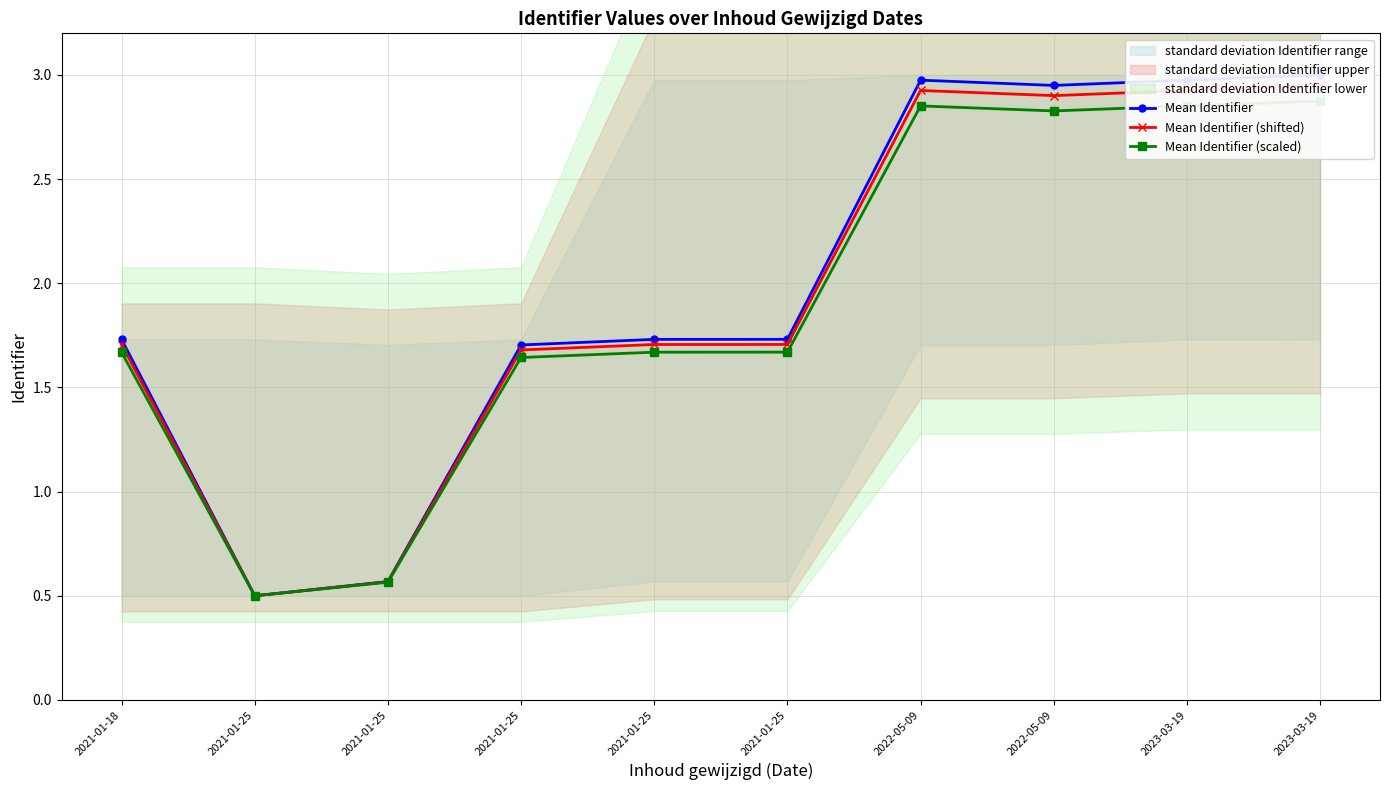

Where does the Mean Identifier (scaled) series first go above 1?

2021-01-18